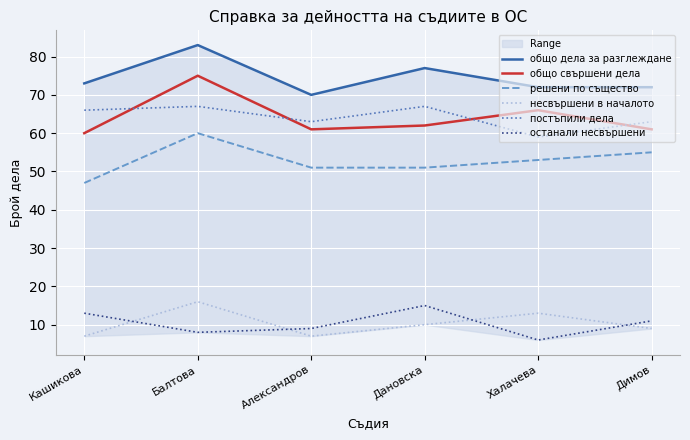

What is the minimum value shown in the chart?

6